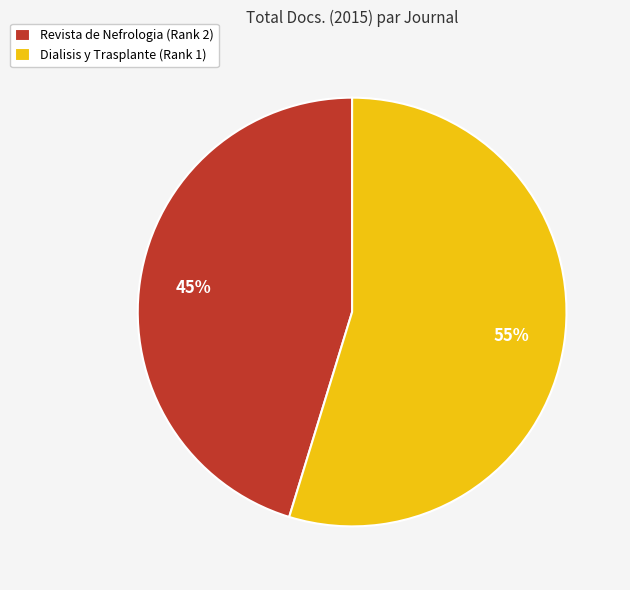

Rank the categories by value from lowest to highest.

Revista de Nefrologia (Rank 2), Dialisis y Trasplante (Rank 1)